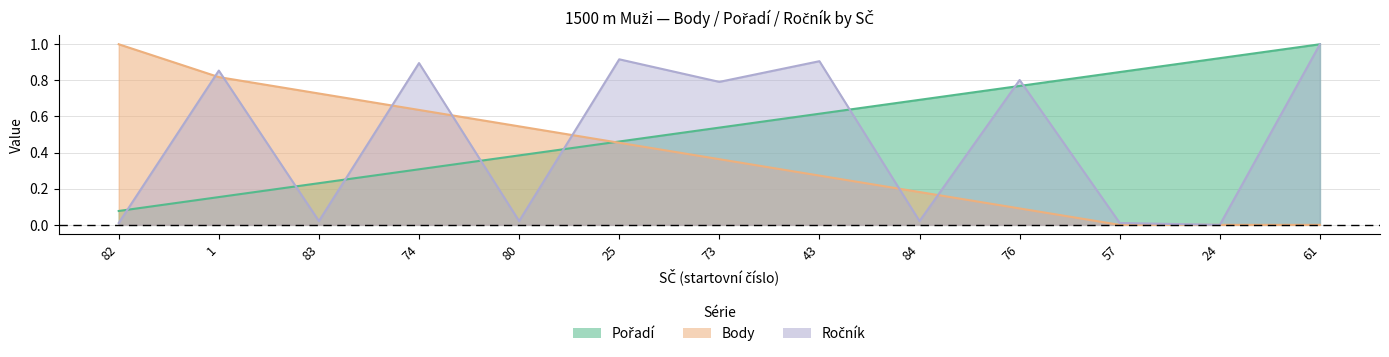

At which label does Body reach its minimum?

57